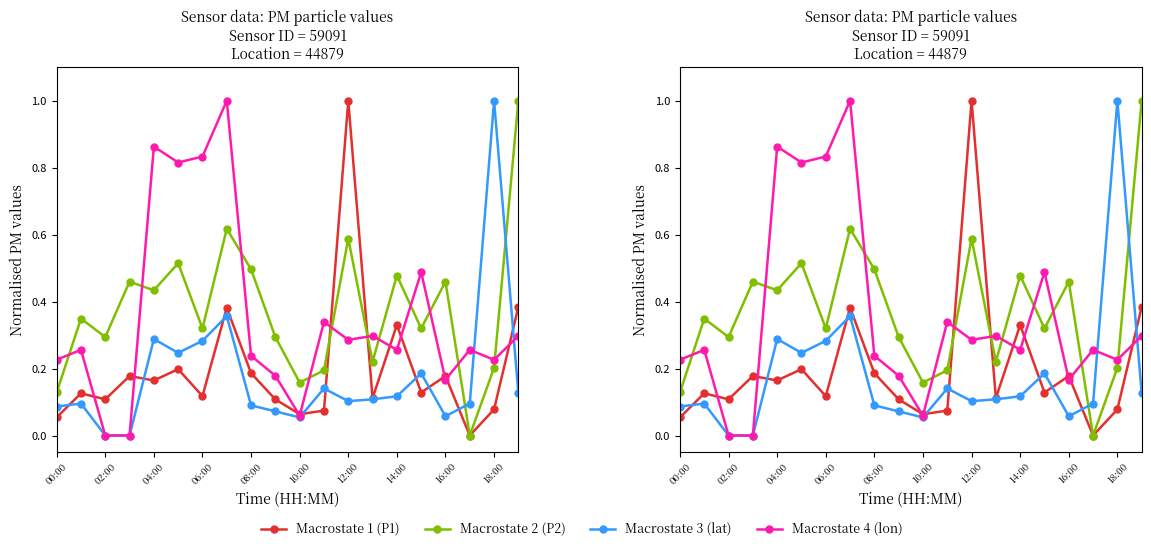

Is the value of Macrostate 2 (P2) at 14:00 greater than the value of Macrostate 3 (lat) at 08:00?

Yes